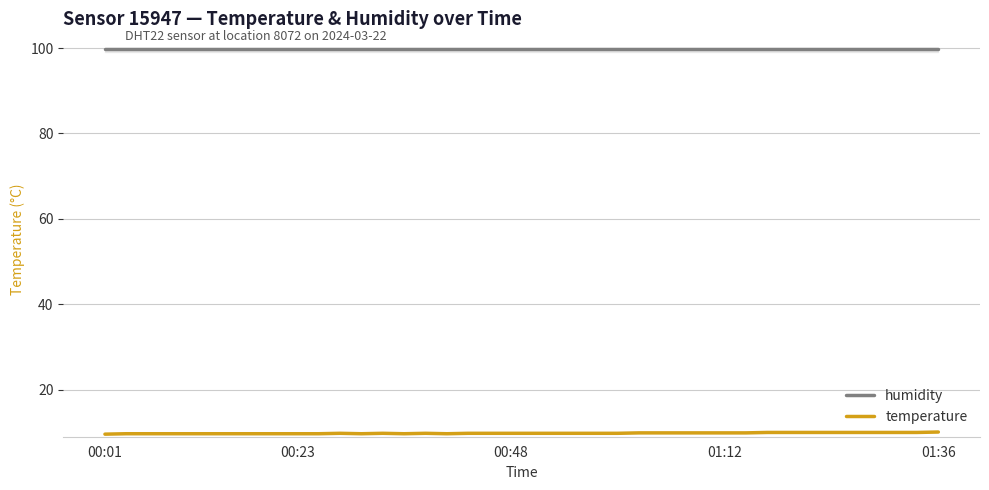

List the series in order of their overall mean, lowest first.

temperature, humidity